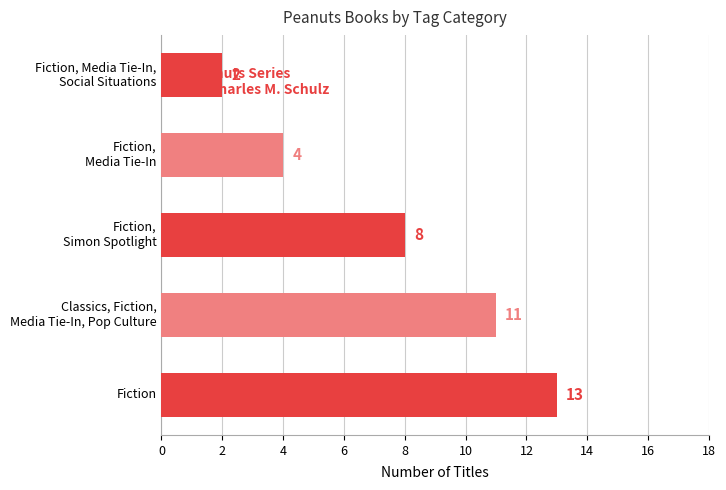

Count the number of data series in this chart.

1